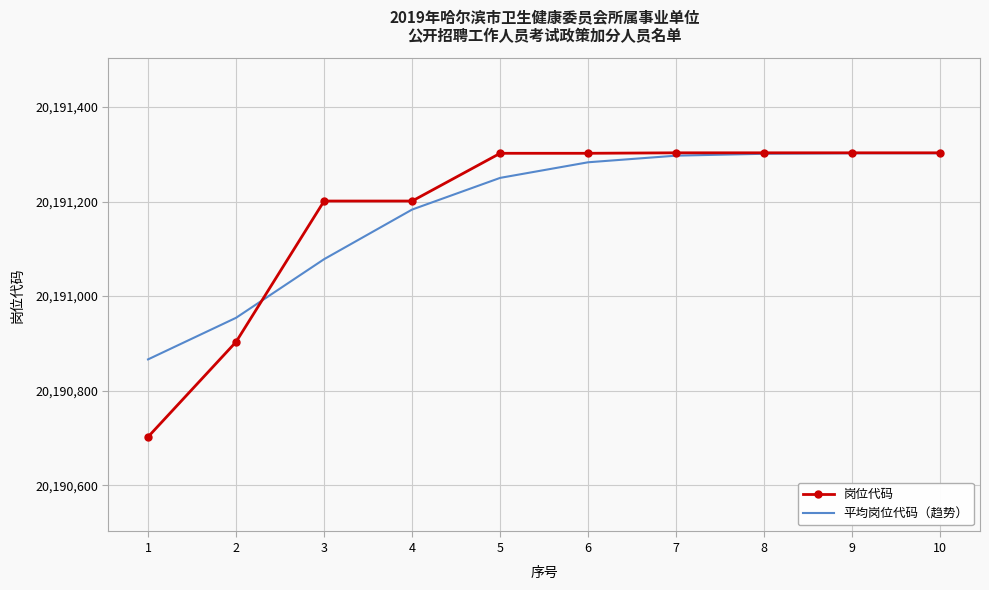

Which series has the widest spread of values?

岗位代码